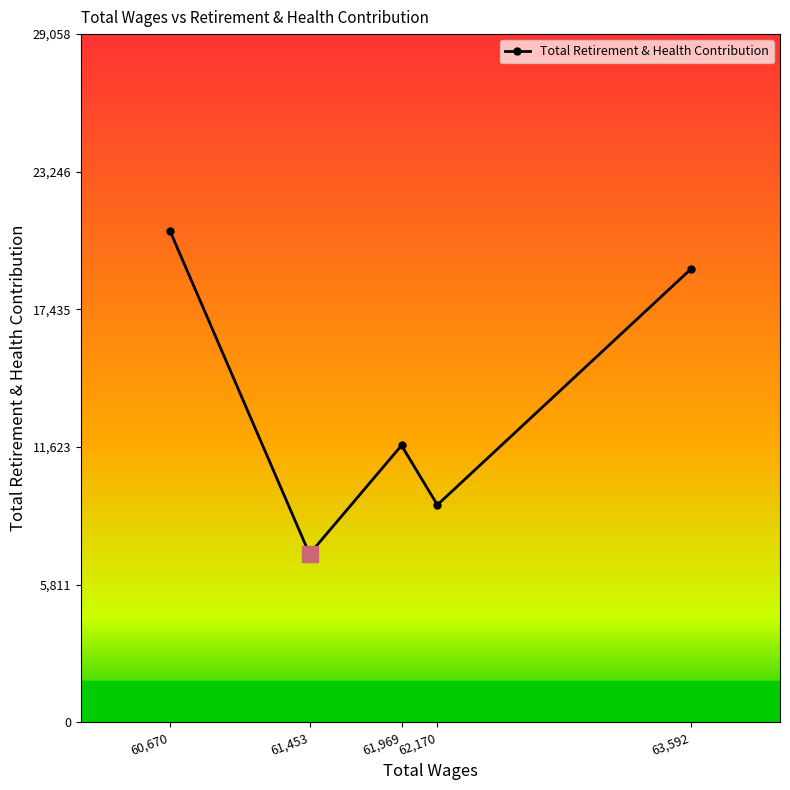

How many data points are less than 11691?

2